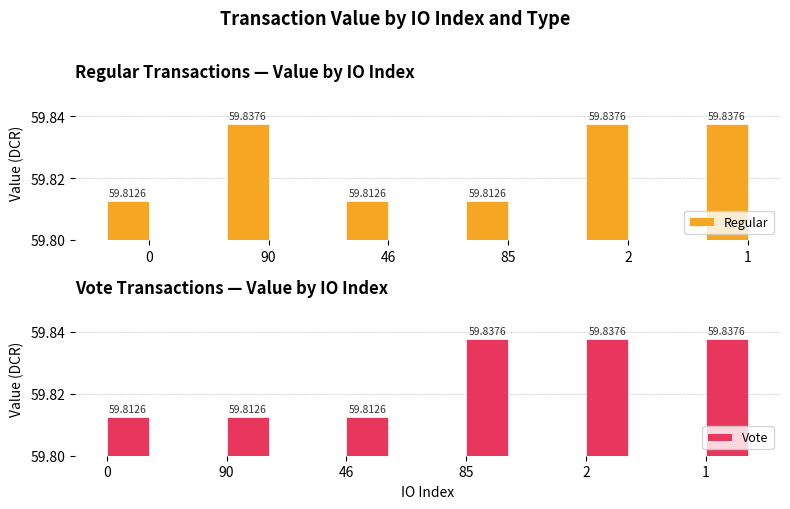

What is the label of the 4th bar from the left?

85